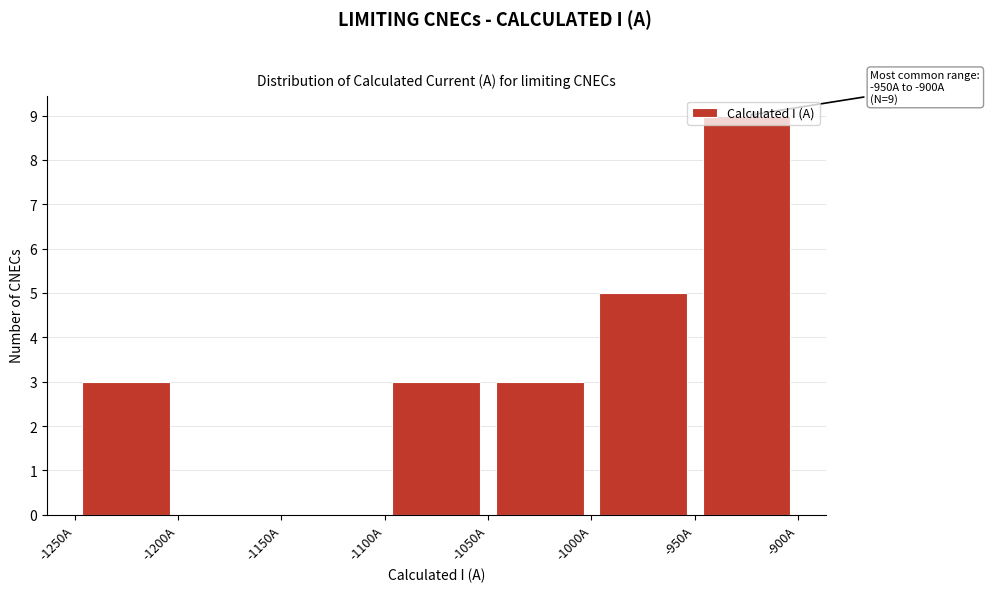

Which range on the x-axis has the tallest bar?

-950 to -900